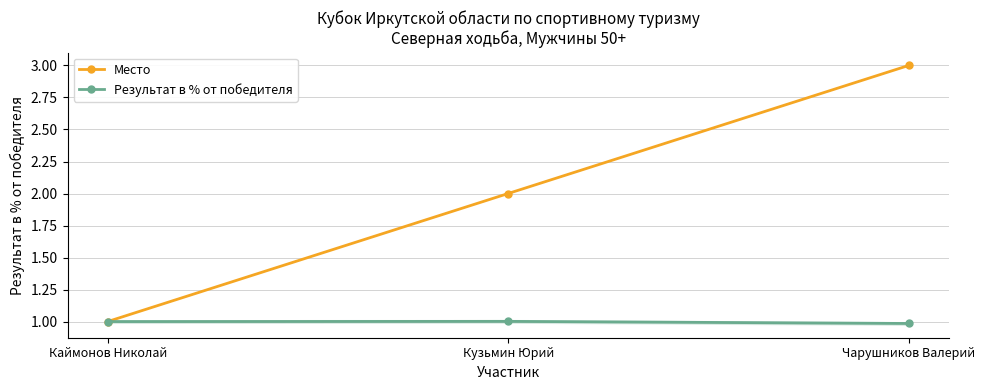

Rank the series by their average value, from highest to lowest.

Место, Результат в % от победителя